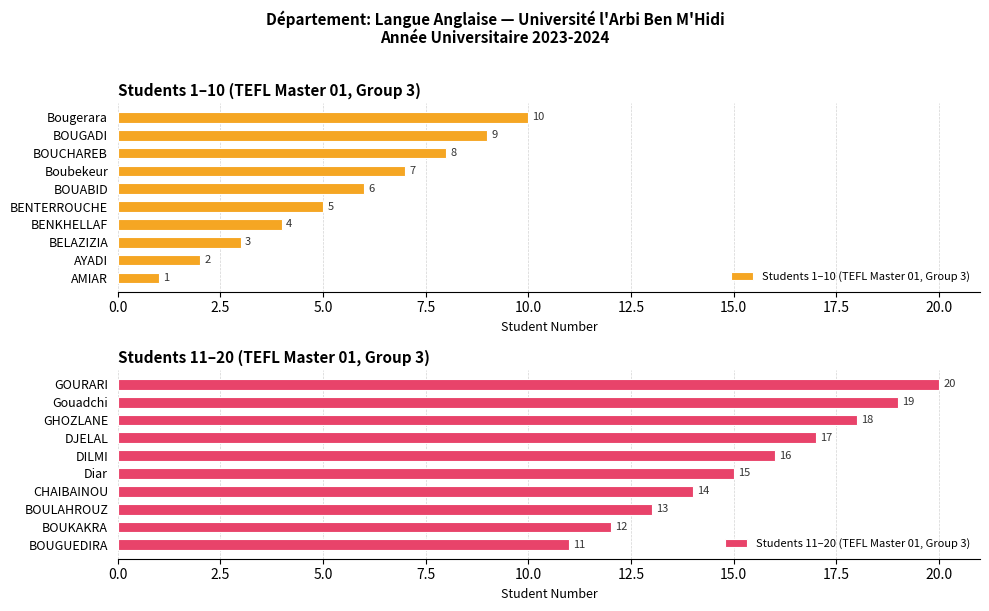

Read the Students 1–10 (TEFL Master 01, Group 3) value at BOUABID.

6